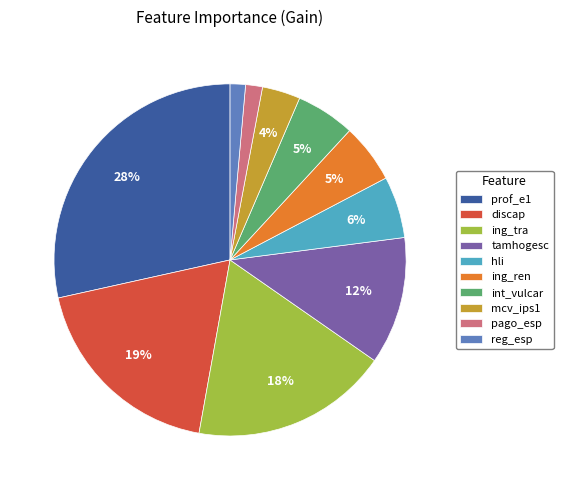

To the nearest percent, what percentage of the pie is int_vulcar?

5%